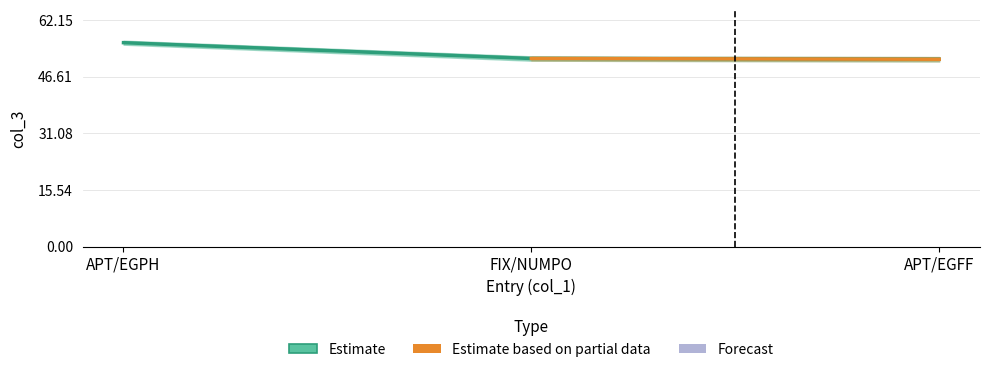

Which has a higher value, APT/EGFF or FIX/NUMPO?

FIX/NUMPO